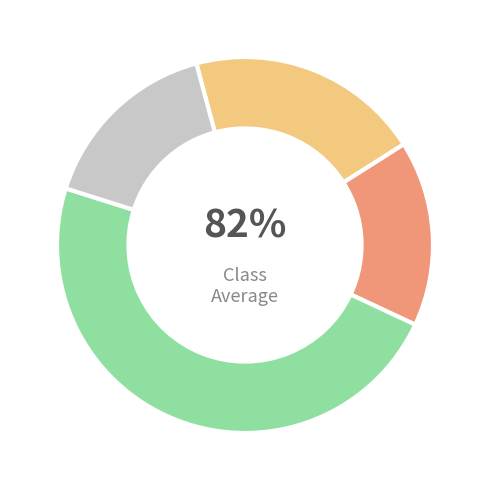

Is there any slice that represents more than half of the pie?

No